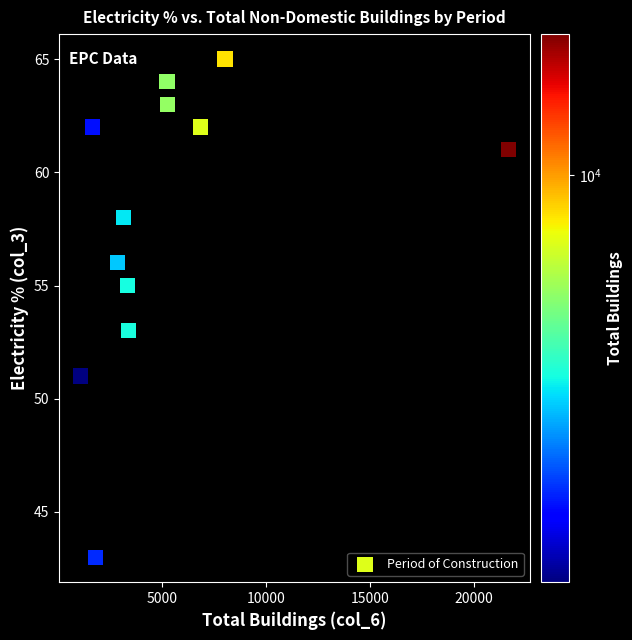

What is the average X value?

5340